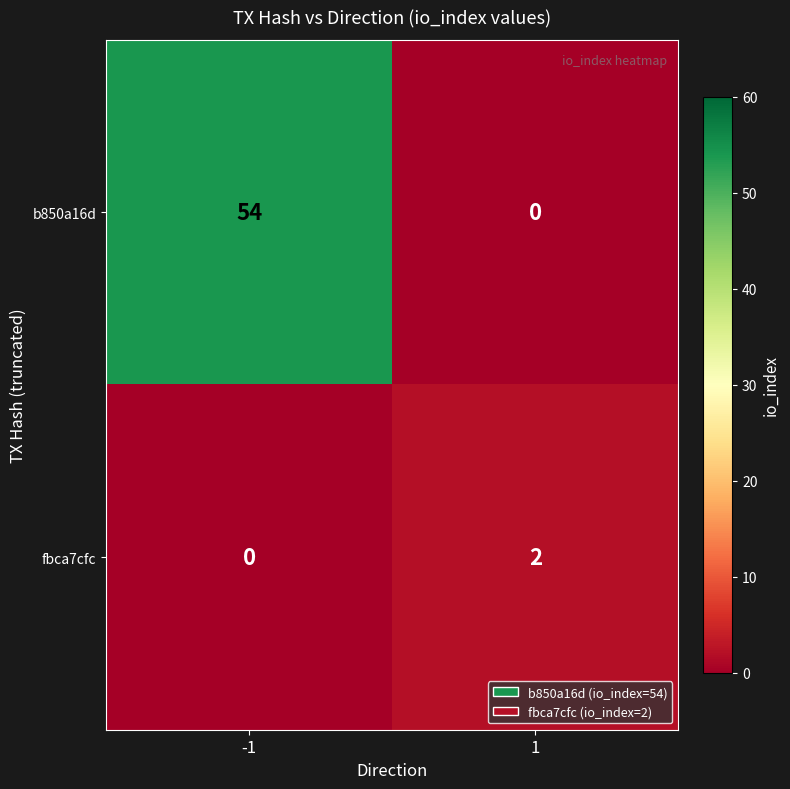

Count the number of categories in the chart.

2